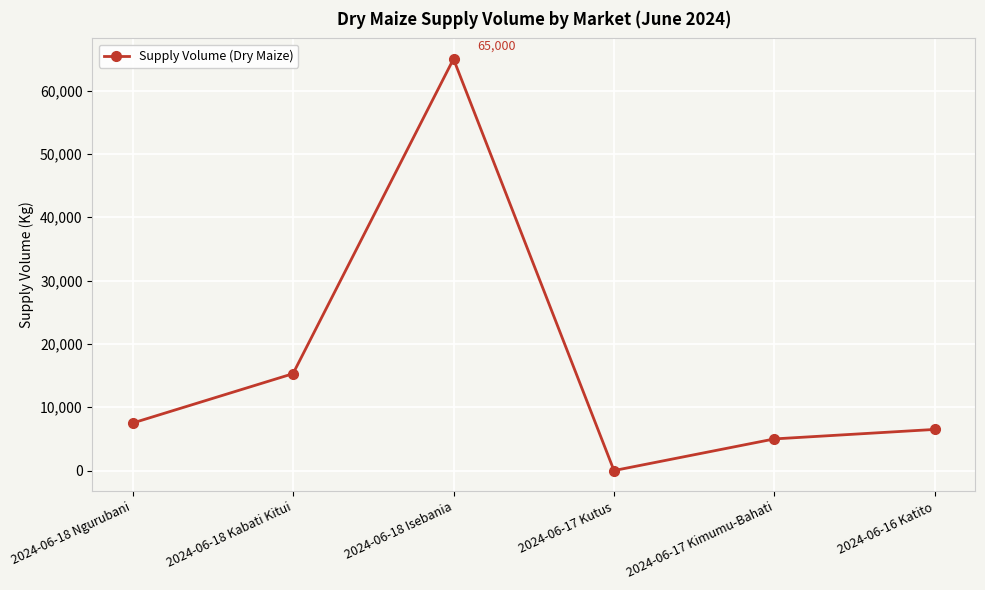

Does the chart display data point markers on the line(s)?

Yes